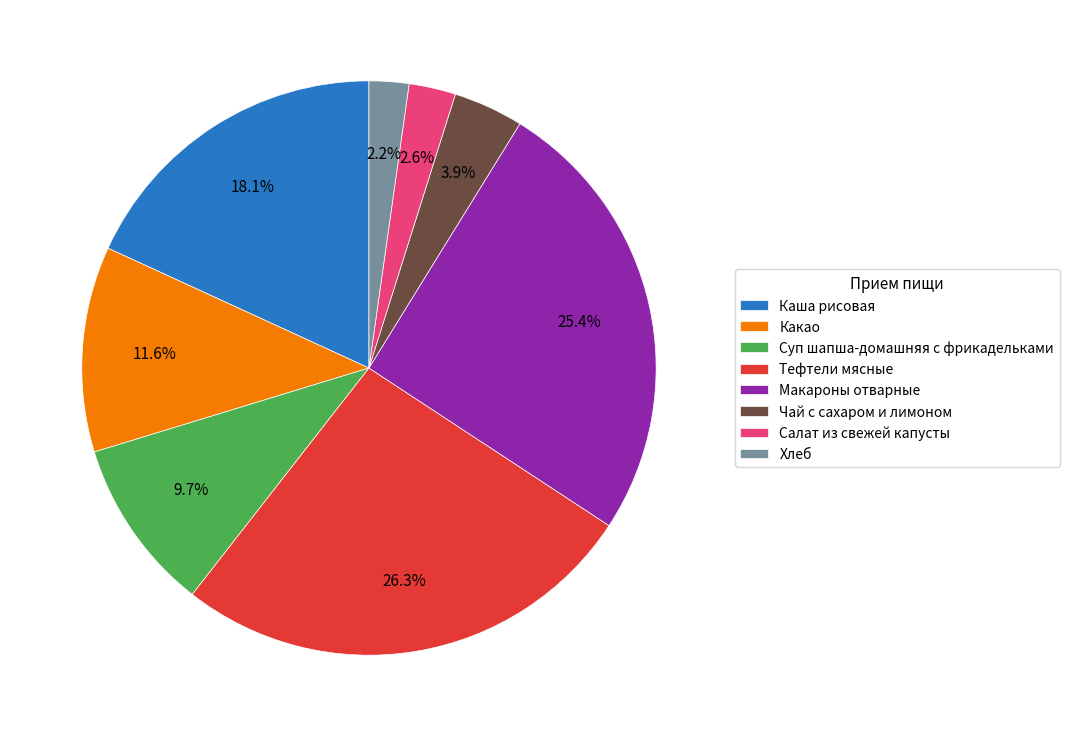

Which category has the biggest portion of the pie?

Тефтели мясные